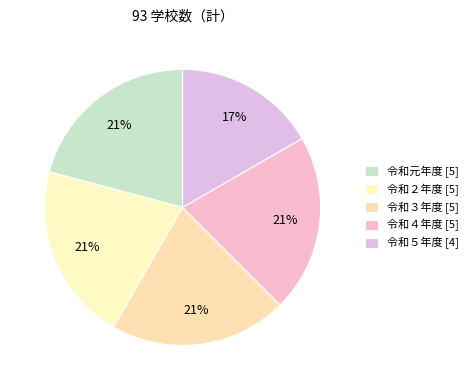

Is 令和２年度 the majority of the pie?

No